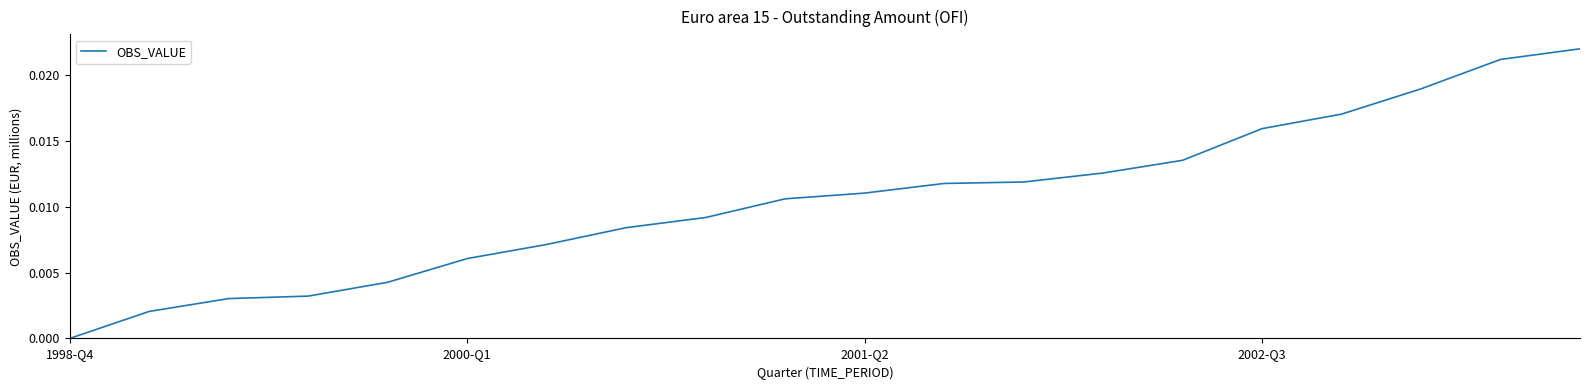

How many positive values are there?

19